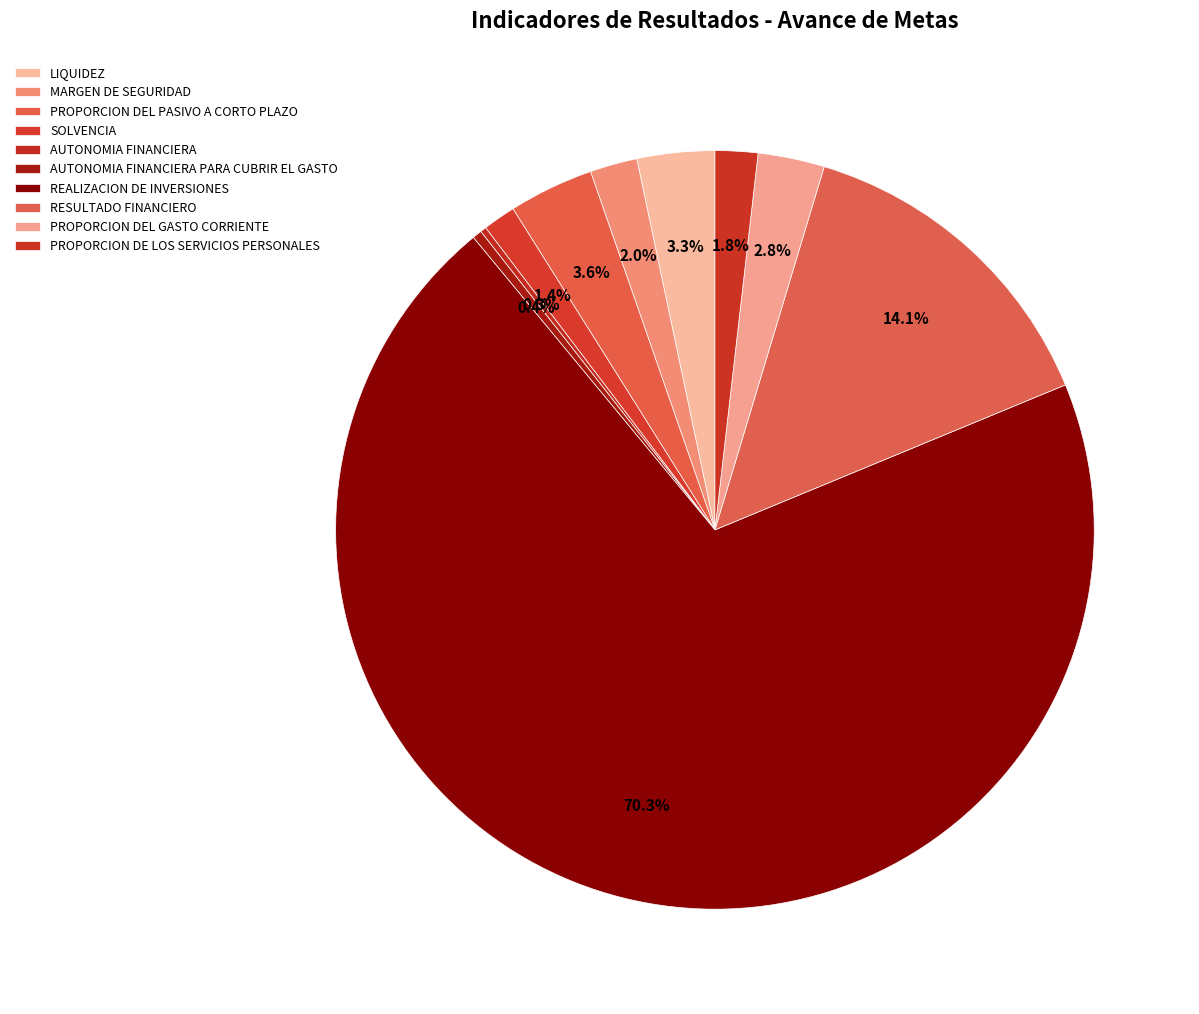

Does any single category account for the majority?

Yes